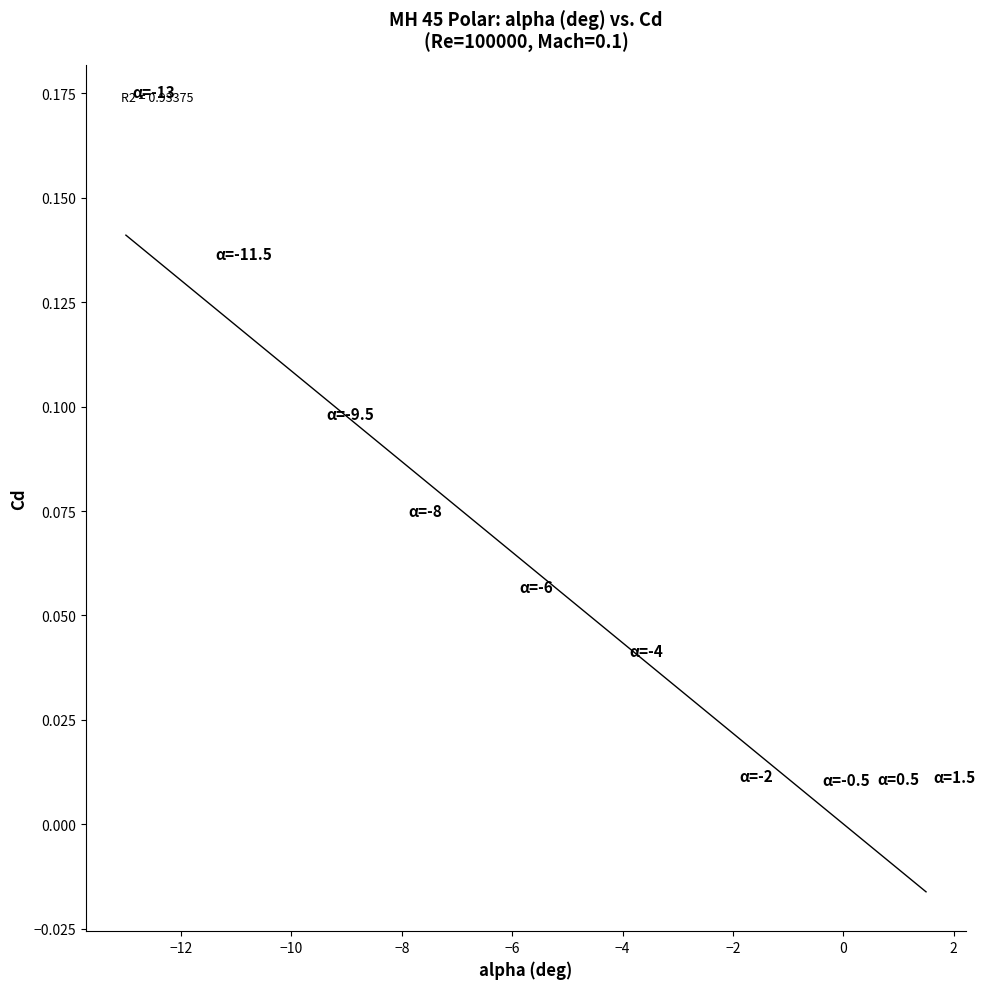

What is the range of X values (max minus min)?

14.5